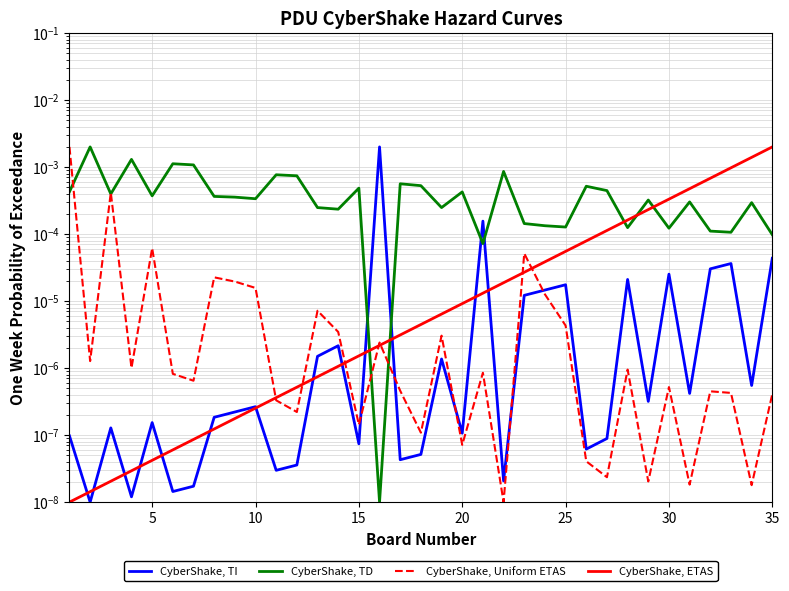

How many lines are shown in the chart?

4